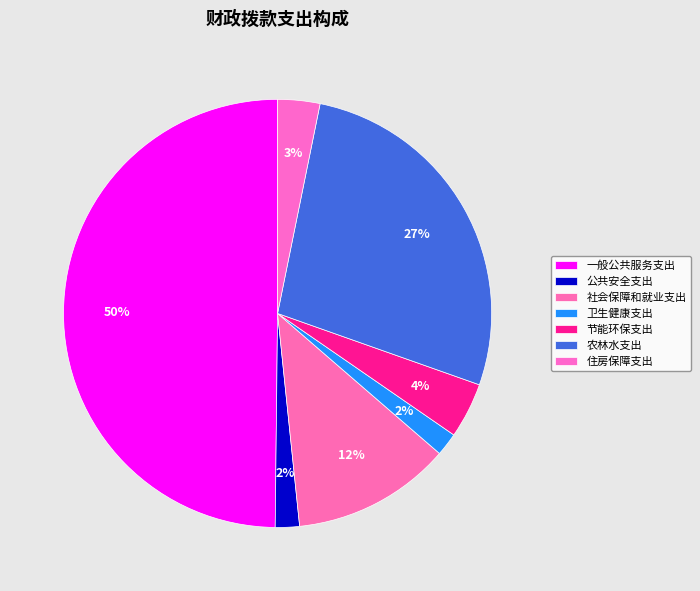

Combined, what portion of the pie is 公共安全支出 and 一般公共服务支出?

51.6%